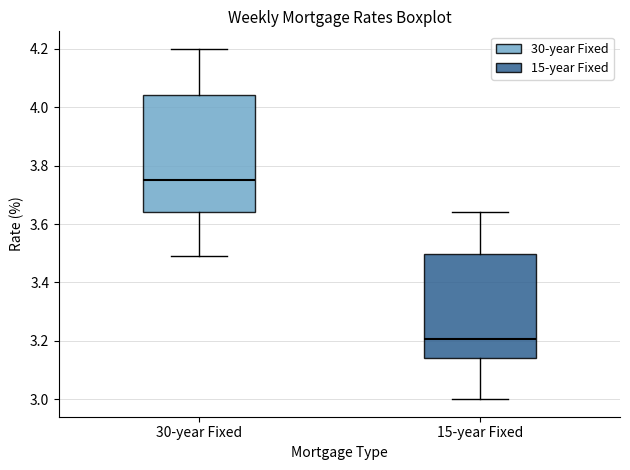

Where does the upper whisker of the box for 15-year Fixed end on the y-axis? The values are not printed on the chart, so give them approximately, as read against the axis.

3.64